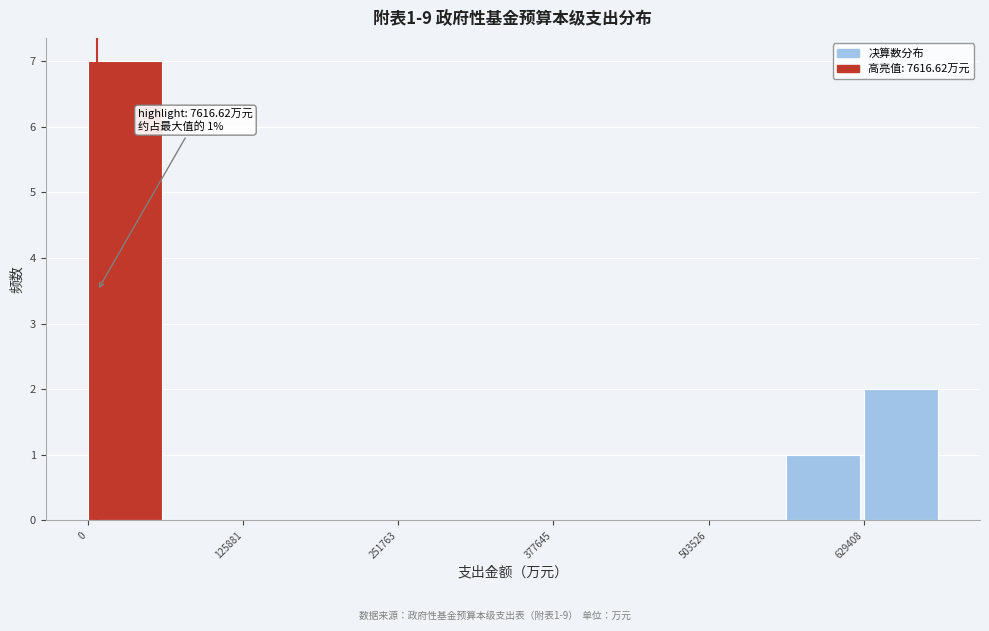

Around what value on the x-axis is the tallest bar? Give the approximate position of its centre, as read against the axis.

20000